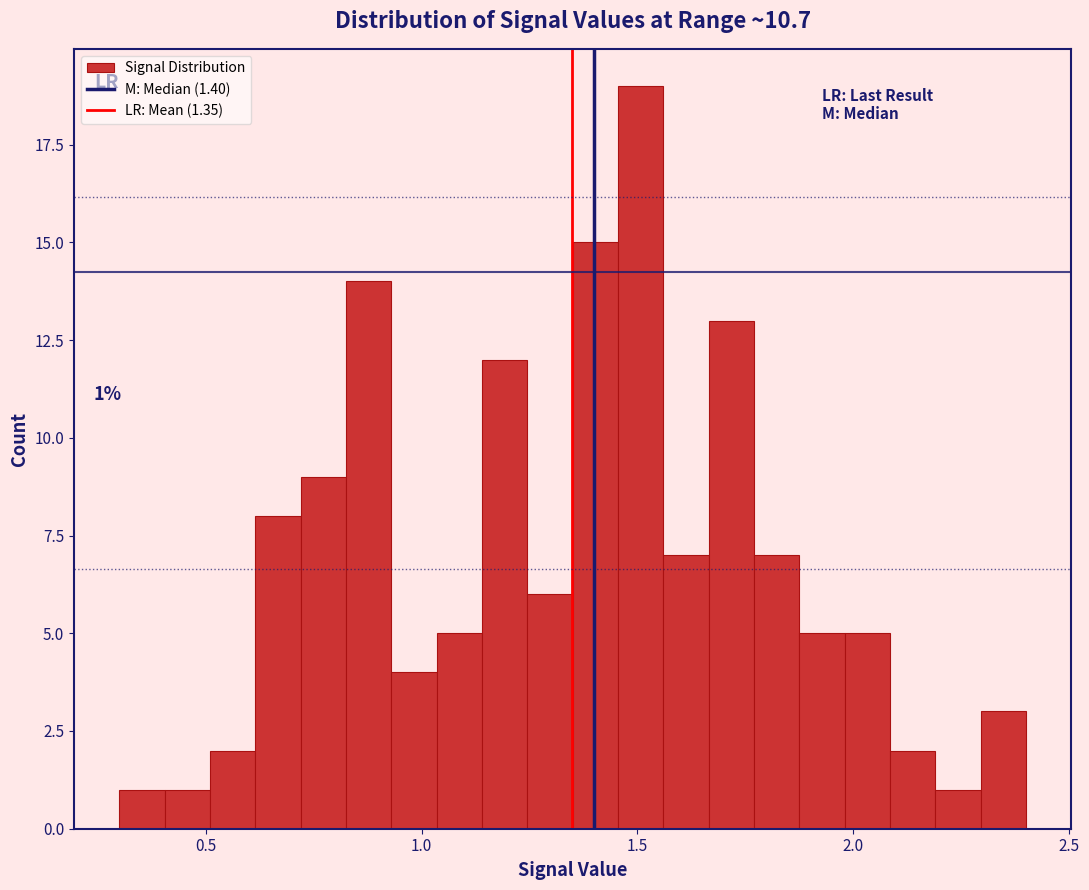

Around what value on the x-axis is the tallest bar? Give the approximate position of its centre, as read against the axis.

1.50